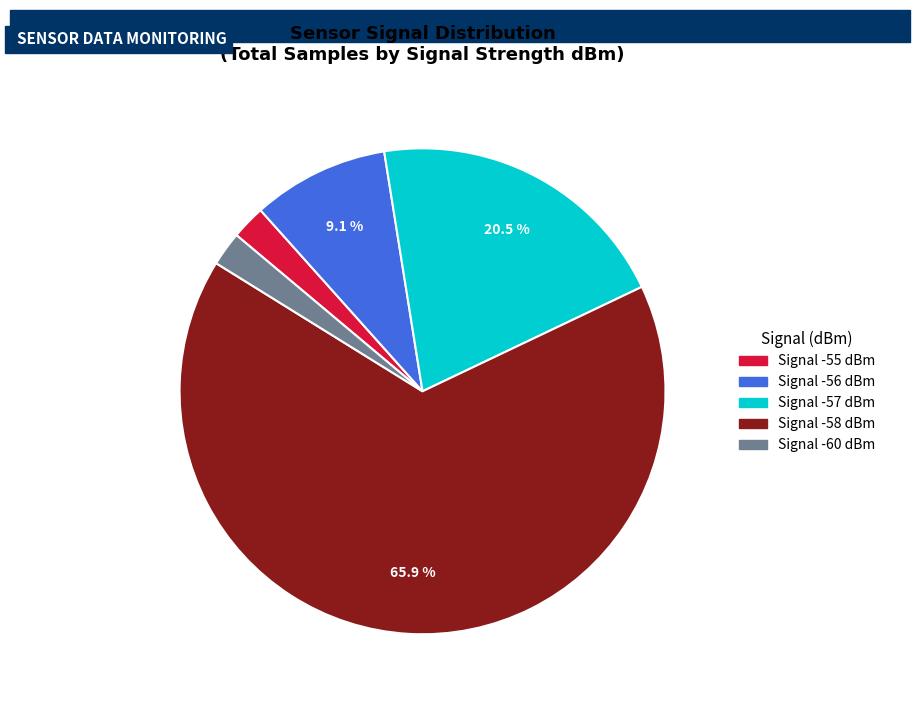

Is there a majority slice in this chart?

Yes